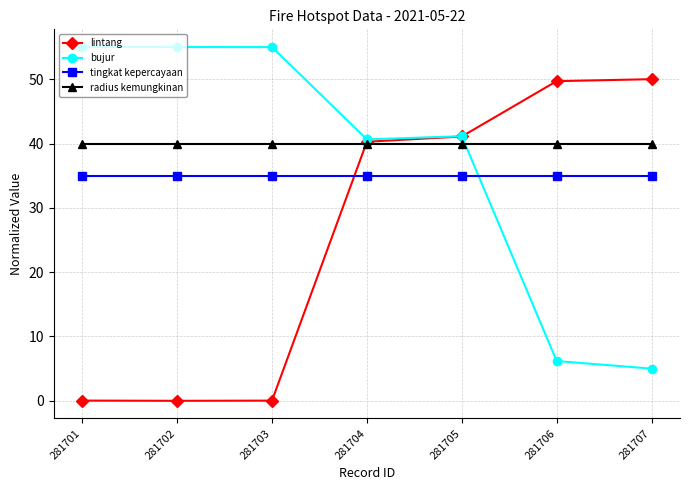

True or false: lintang has a value of 64.9 at 281706.

False